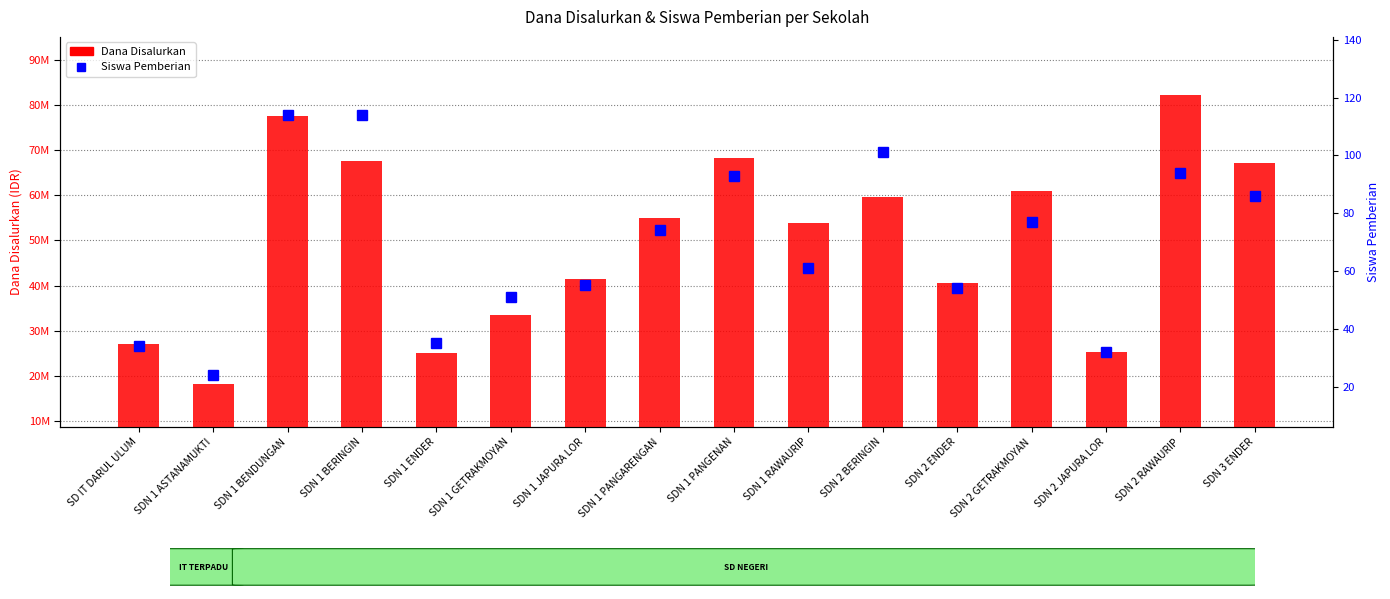

At how many categories does at least one series exceed 22997626?

15